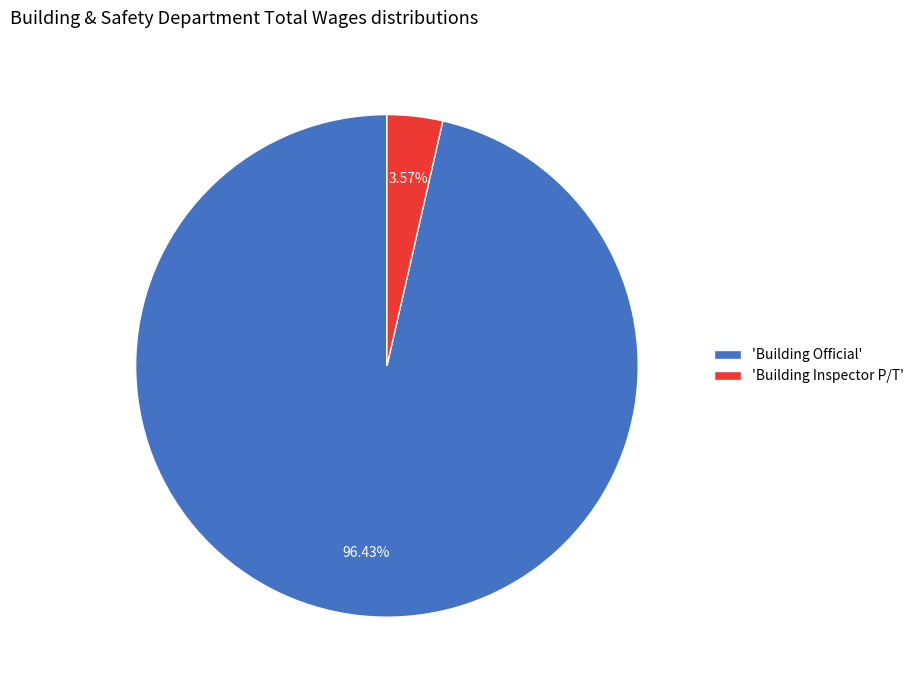

Between 'Building Official' and 'Building Inspector P/T', which is larger?

'Building Official'